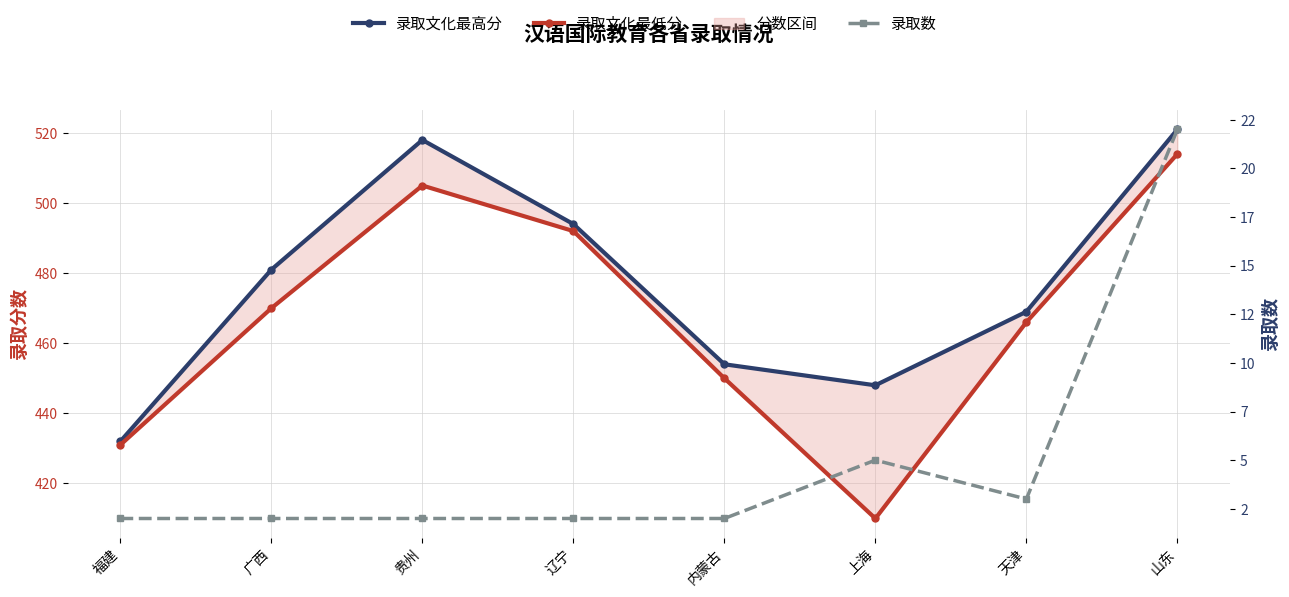

Count the number of categories in the chart.

8